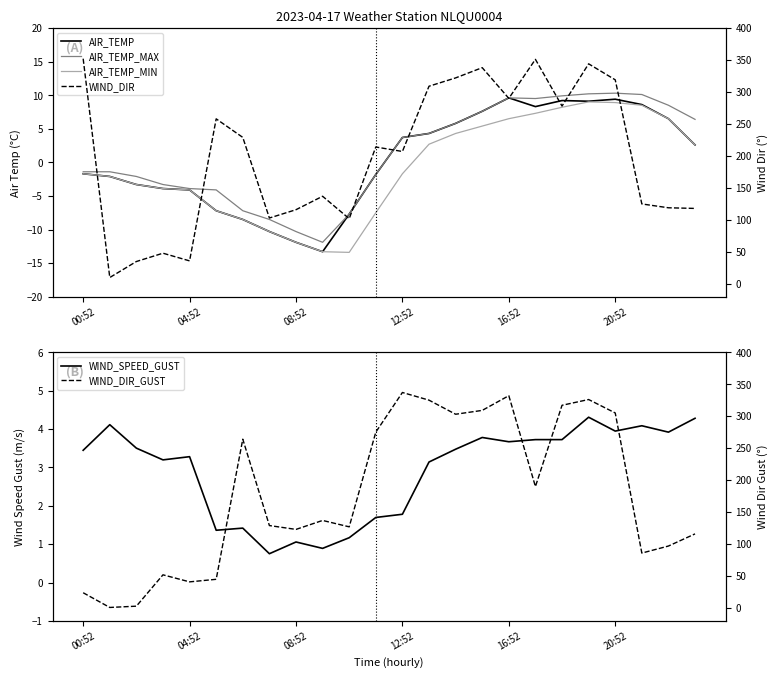

What is the label of the 4th point from the right?

20:52